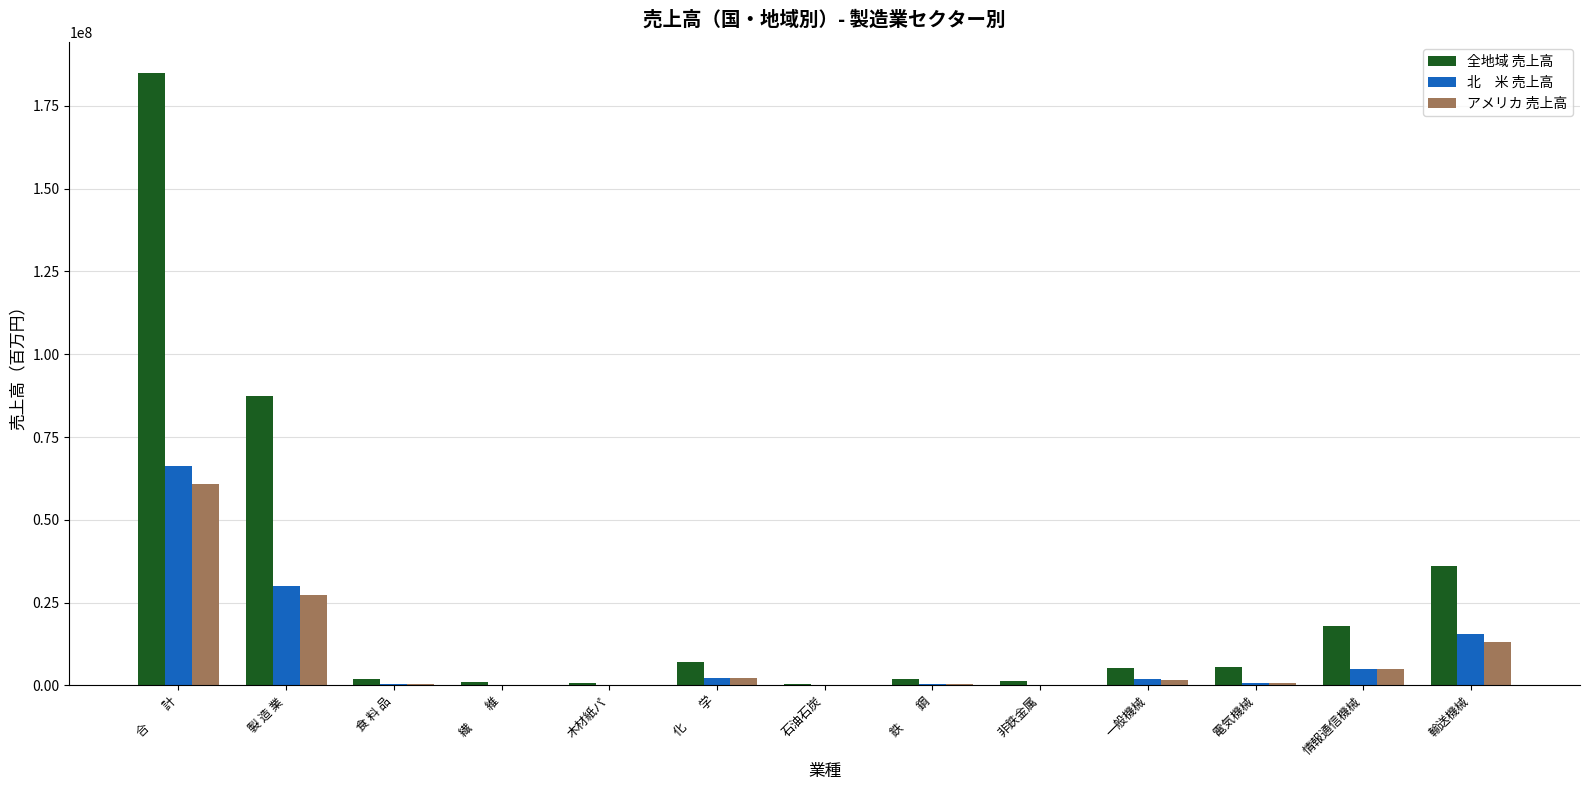

What is the maximum value shown in the chart?

184950495